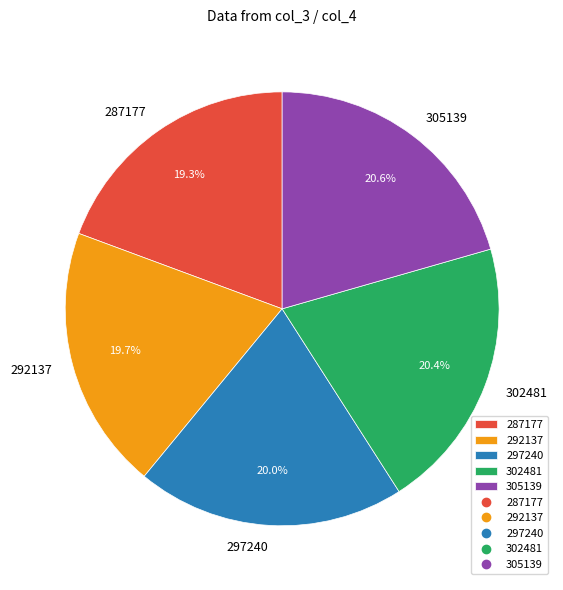

Is the sum of 305139 and 287177 greater than half?

No